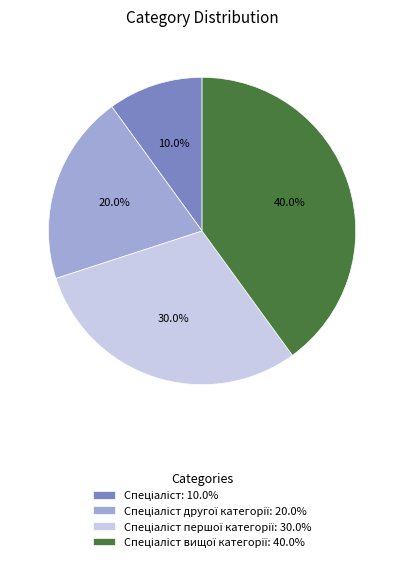

Does any single category account for the majority?

No